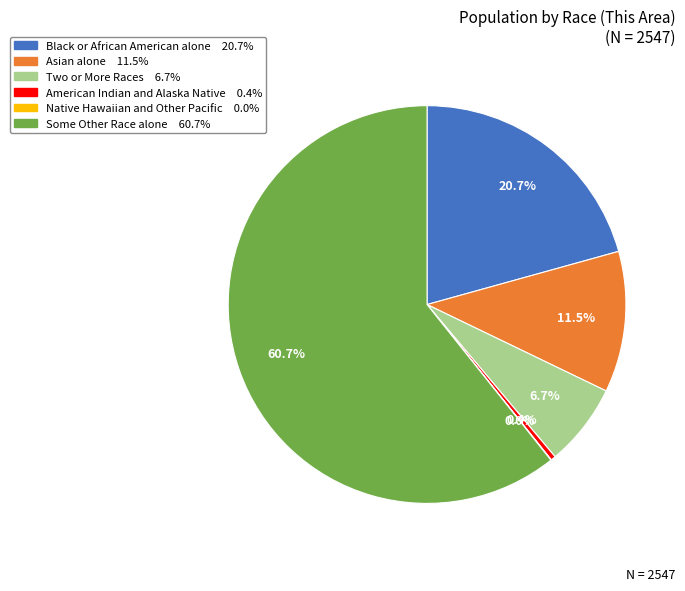

Is it true that Asian alone is 1% of the pie?

False